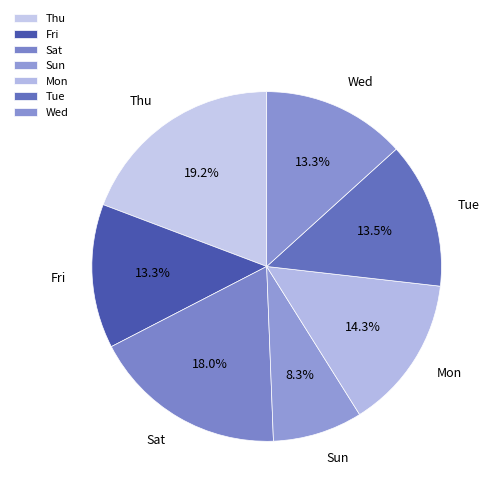

To the nearest percent, what is the difference between the Wed and Sat slice percentages?

5%